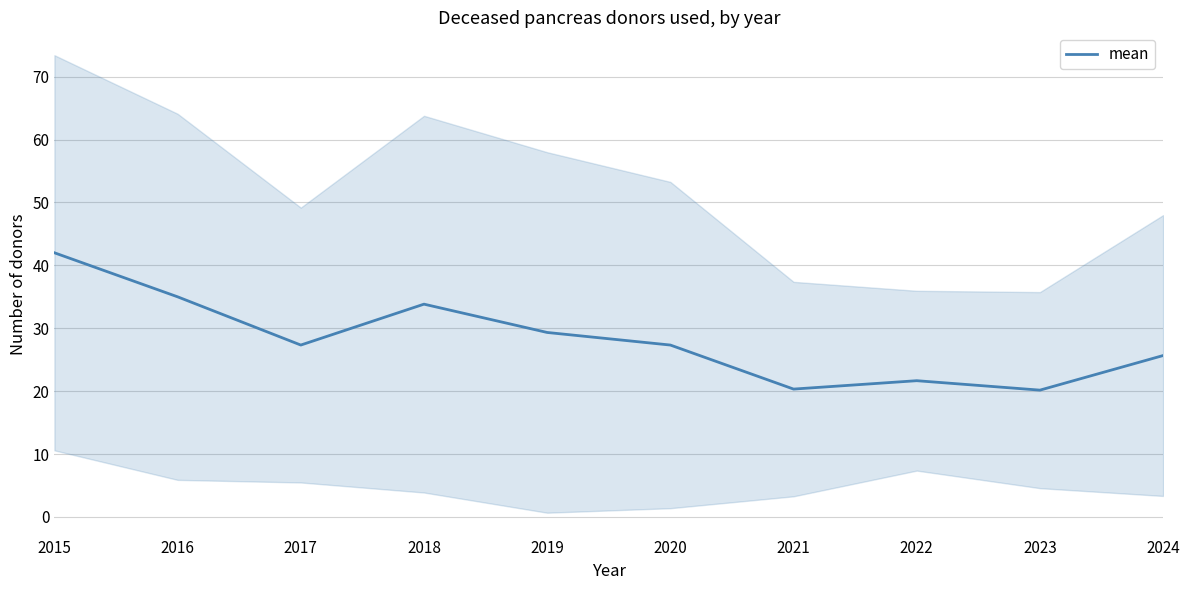

What is the sum of the values at 2023 and 2024?

45.8